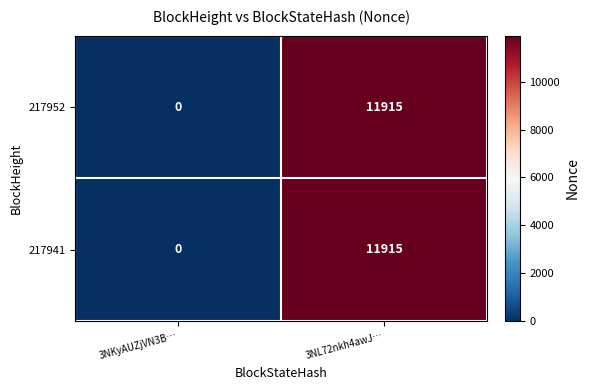

What is the sum of all 217952 values?

11915